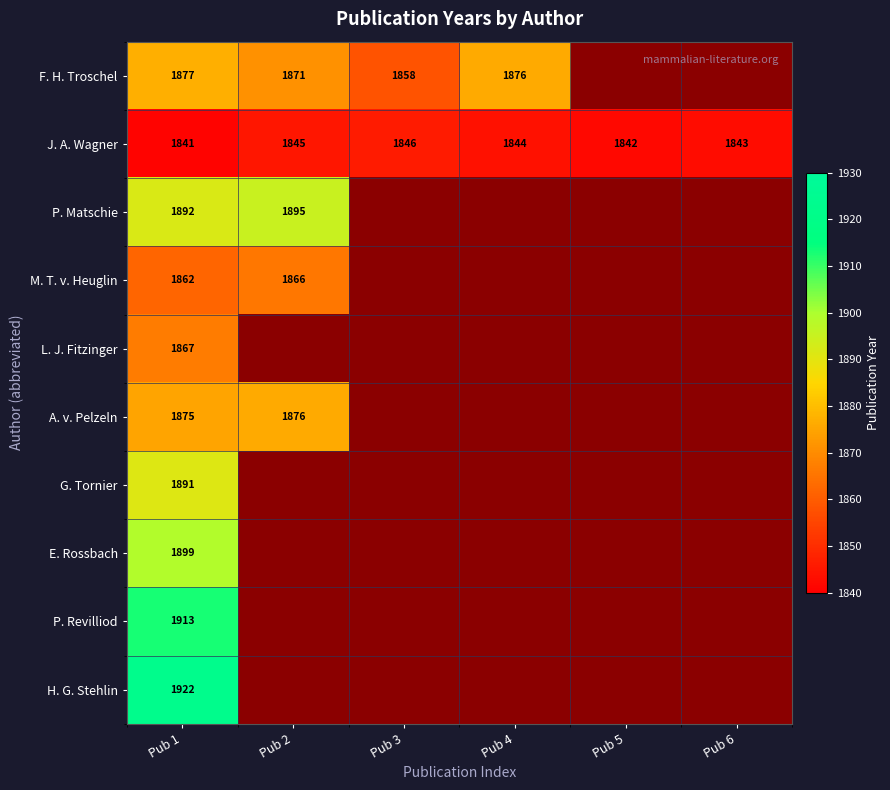

Which category has the highest value across all series?

Pub 1